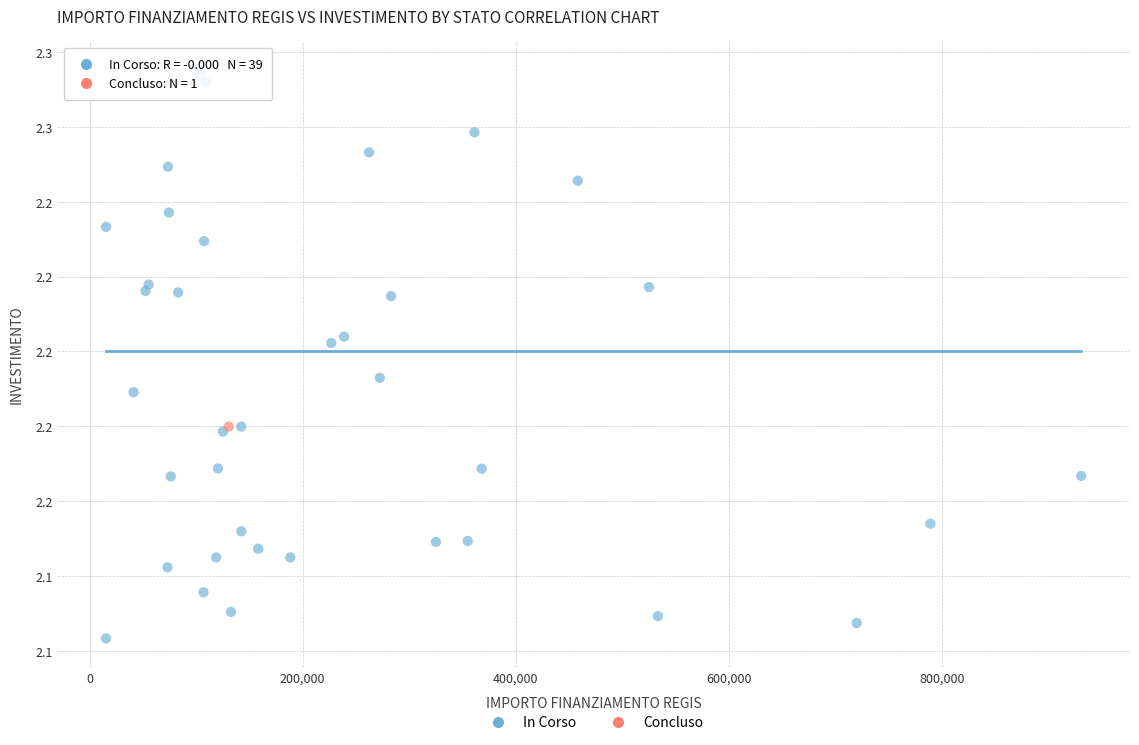

What are all the series names shown in the legend?

In Corso, Concluso